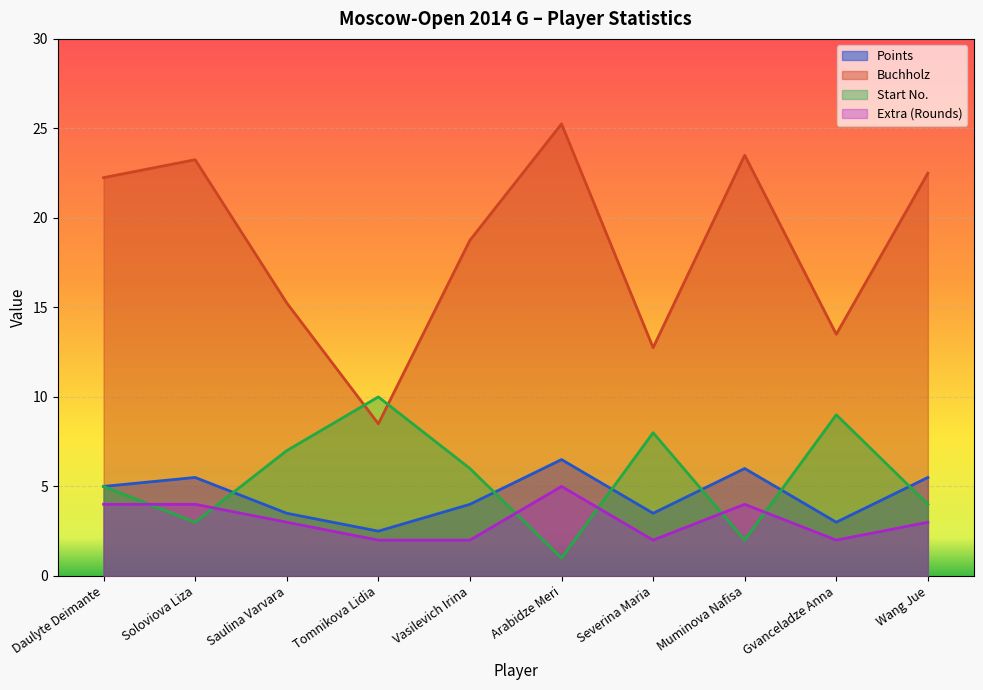

The Extra2 series shows 2.6 at Severina Maria. True or false?

False